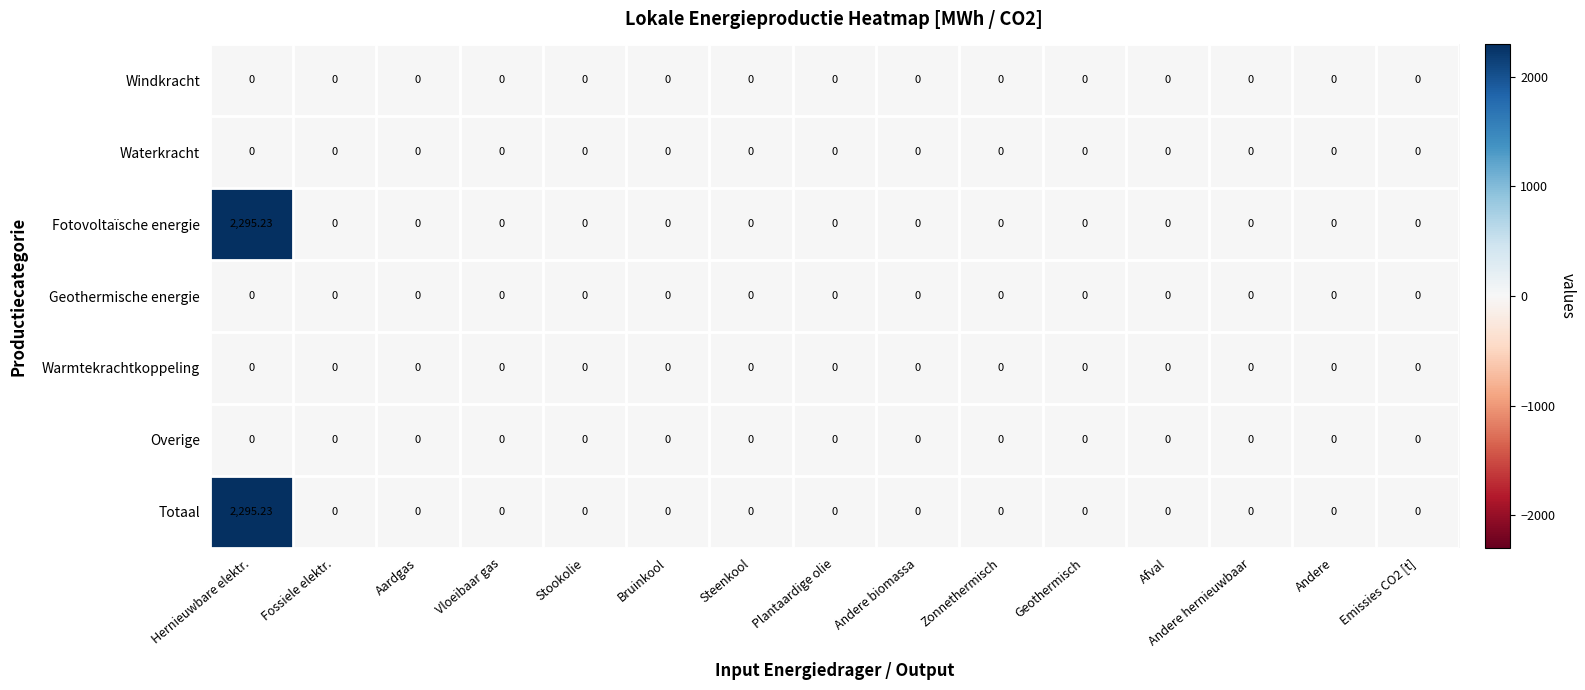

At which label does Fotovoltaïsche energie reach its peak?

Hernieuwbare elektr.